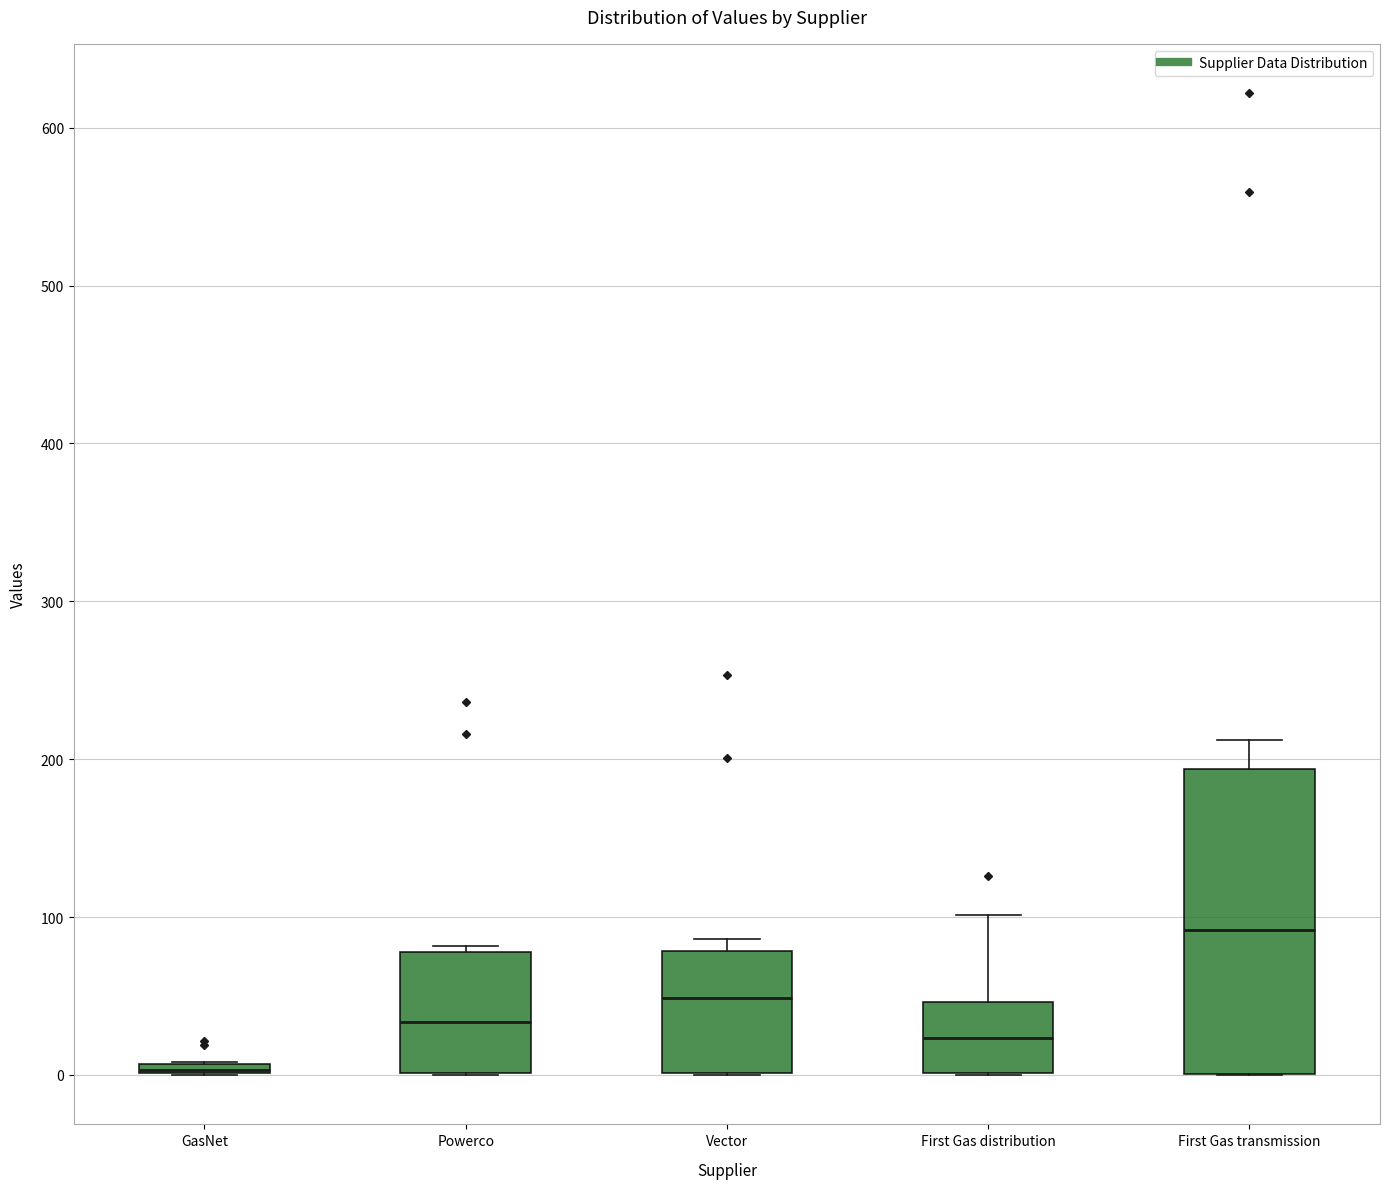

Comparing the boxes themselves (not the whiskers), which one is the tallest?

First Gas transmission